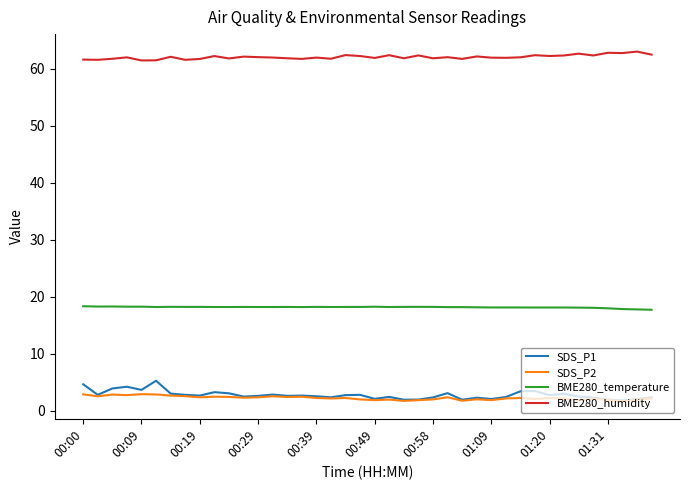

True or false: BME280_temperature and SDS_P2 intersect in this chart.

False